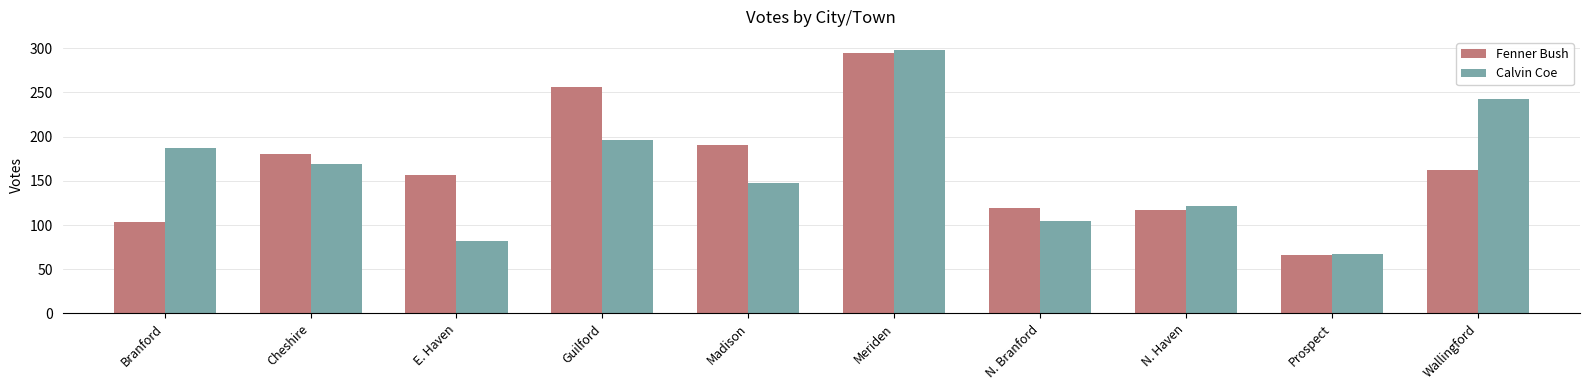

Are the bars horizontal?

No